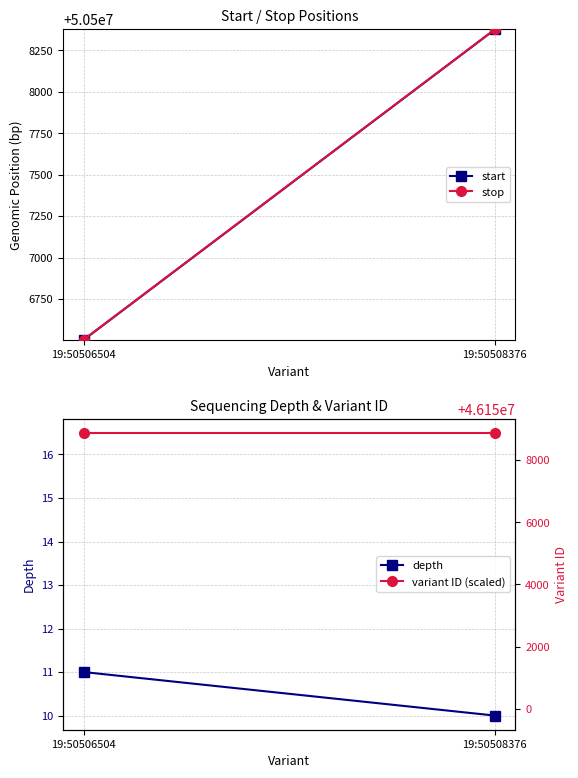

How many lines are shown in the chart?

4